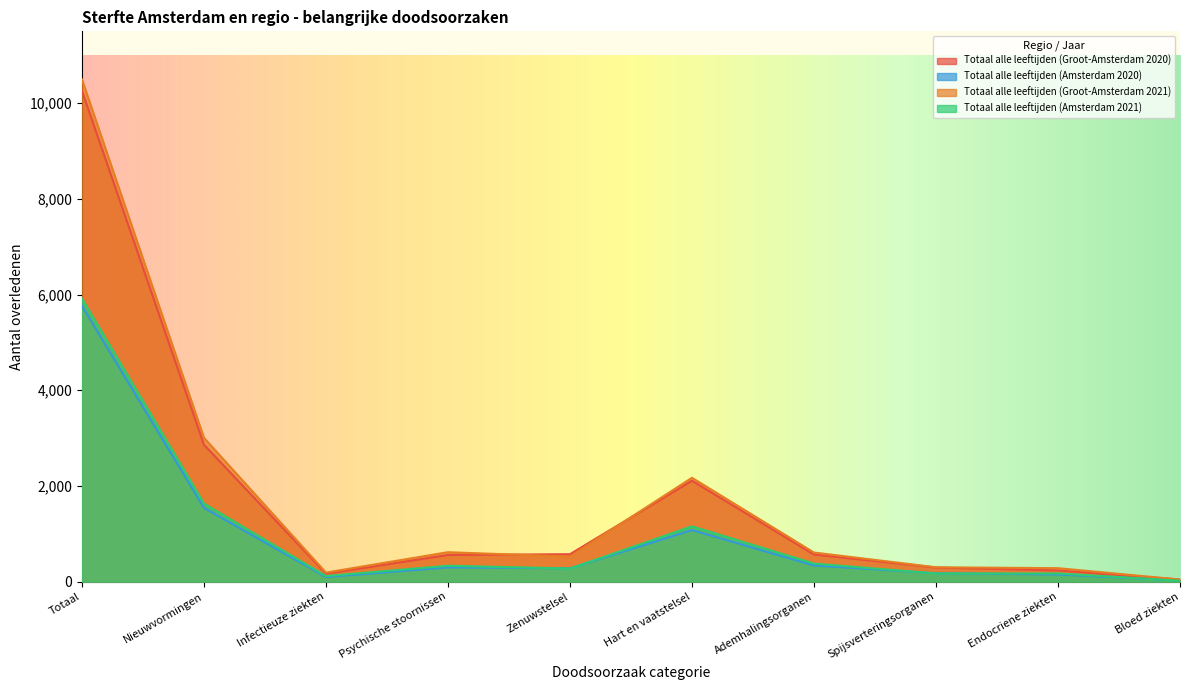

Which category has the lowest value in the Totaal alle leeftijden (Amsterdam 2021) series?

Bloed ziekten